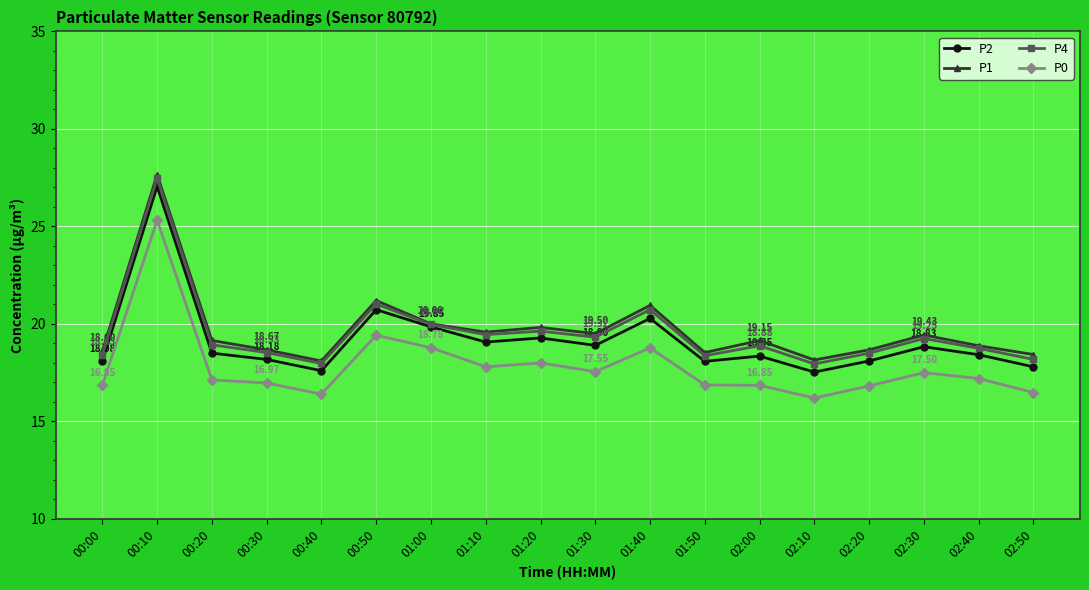

Where does the P1 series first go above 19?

00:10